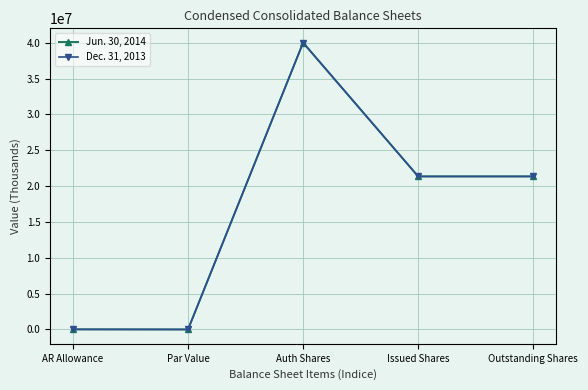

What is the greatest value displayed?

40000000